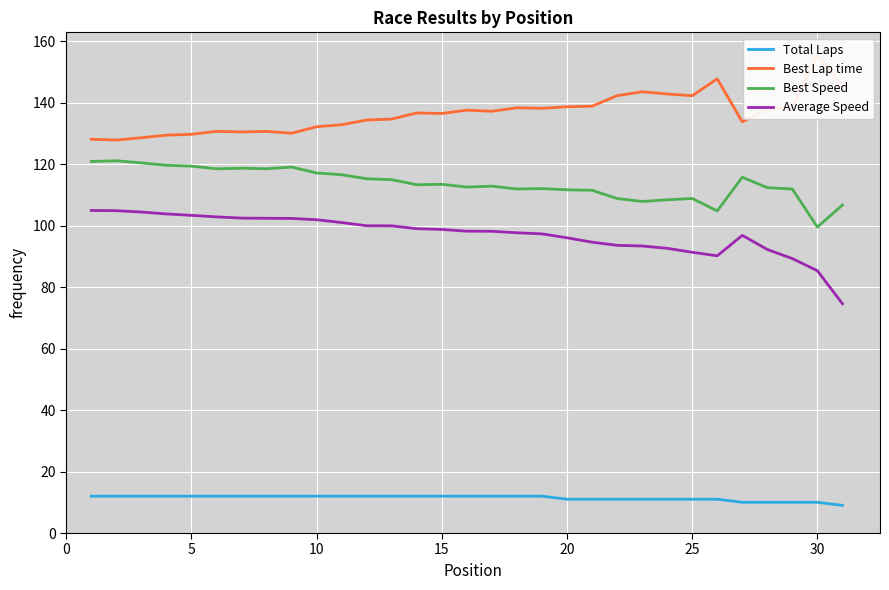

How many values in the Best Speed series exceed 113?

16